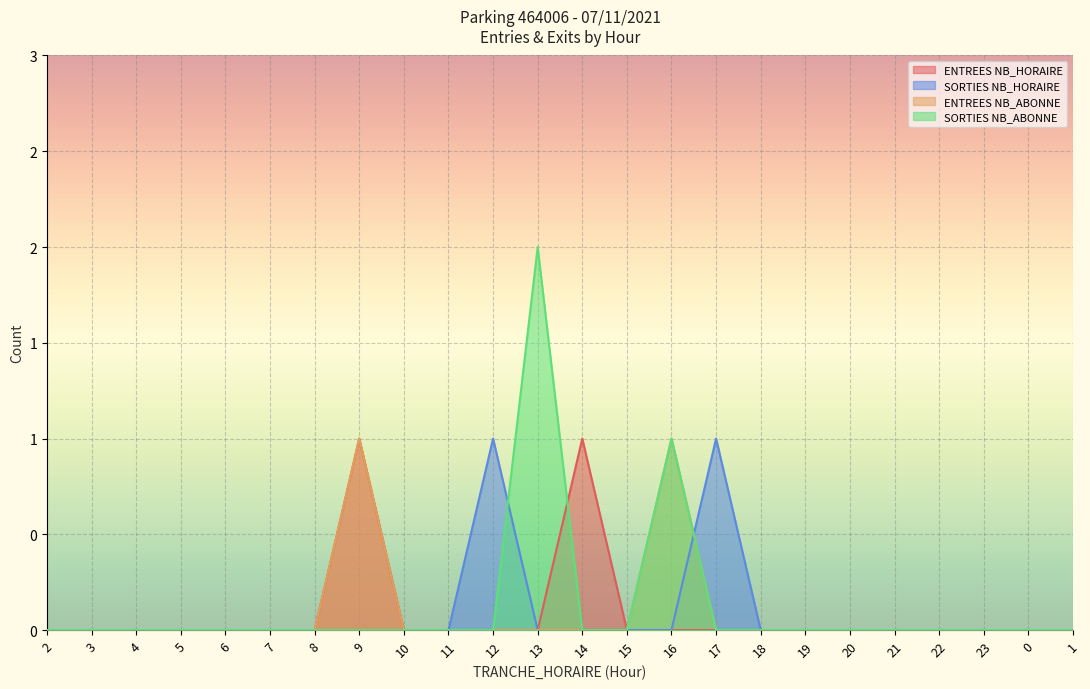

Reading left to right, what are all the values shown in this chart?

ENTREES NB_HORAIRE: 2=0	3=0	4=0	5=0	6=0	7=0	8=0	9=1	10=0	11=0	12=0	13=0	14=1	15=0	16=0	17=0	18=0	19=0	20=0	21=0	22=0	23=0	0=0	1=0
SORTIES NB_HORAIRE: 2=0	3=0	4=0	5=0	6=0	7=0	8=0	9=0	10=0	11=0	12=1	13=0	14=0	15=0	16=0	17=1	18=0	19=0	20=0	21=0	22=0	23=0	0=0	1=0
ENTREES NB_ABONNE: 2=0	3=0	4=0	5=0	6=0	7=0	8=0	9=1	10=0	11=0	12=0	13=0	14=0	15=0	16=1	17=0	18=0	19=0	20=0	21=0	22=0	23=0	0=0	1=0
SORTIES NB_ABONNE: 2=0	3=0	4=0	5=0	6=0	7=0	8=0	9=0	10=0	11=0	12=0	13=2	14=0	15=0	16=1	17=0	18=0	19=0	20=0	21=0	22=0	23=0	0=0	1=0